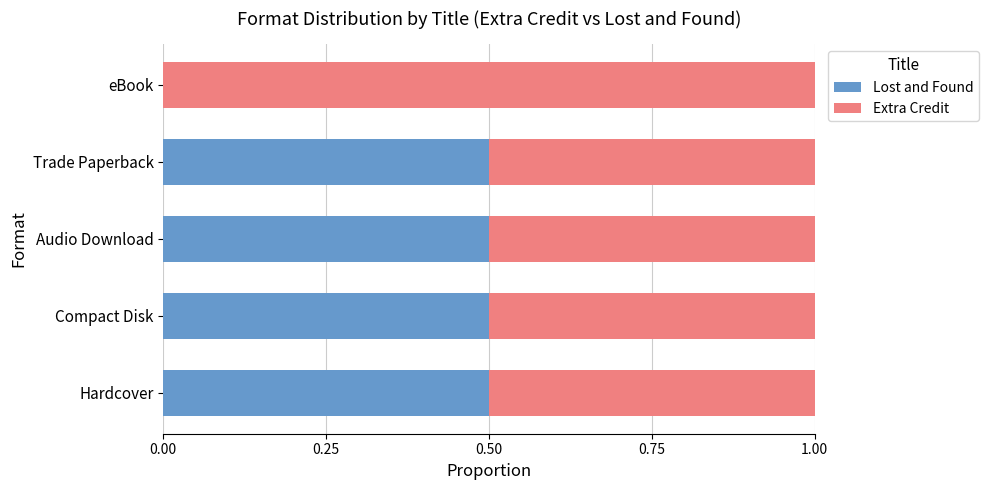

How many categories are shown in the chart?

5